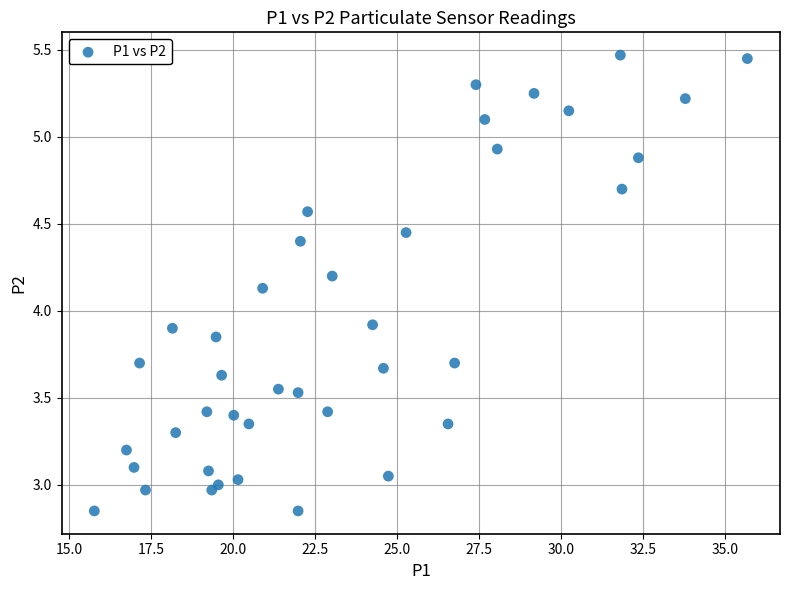

What is the range of Y values (max minus min)?

2.6